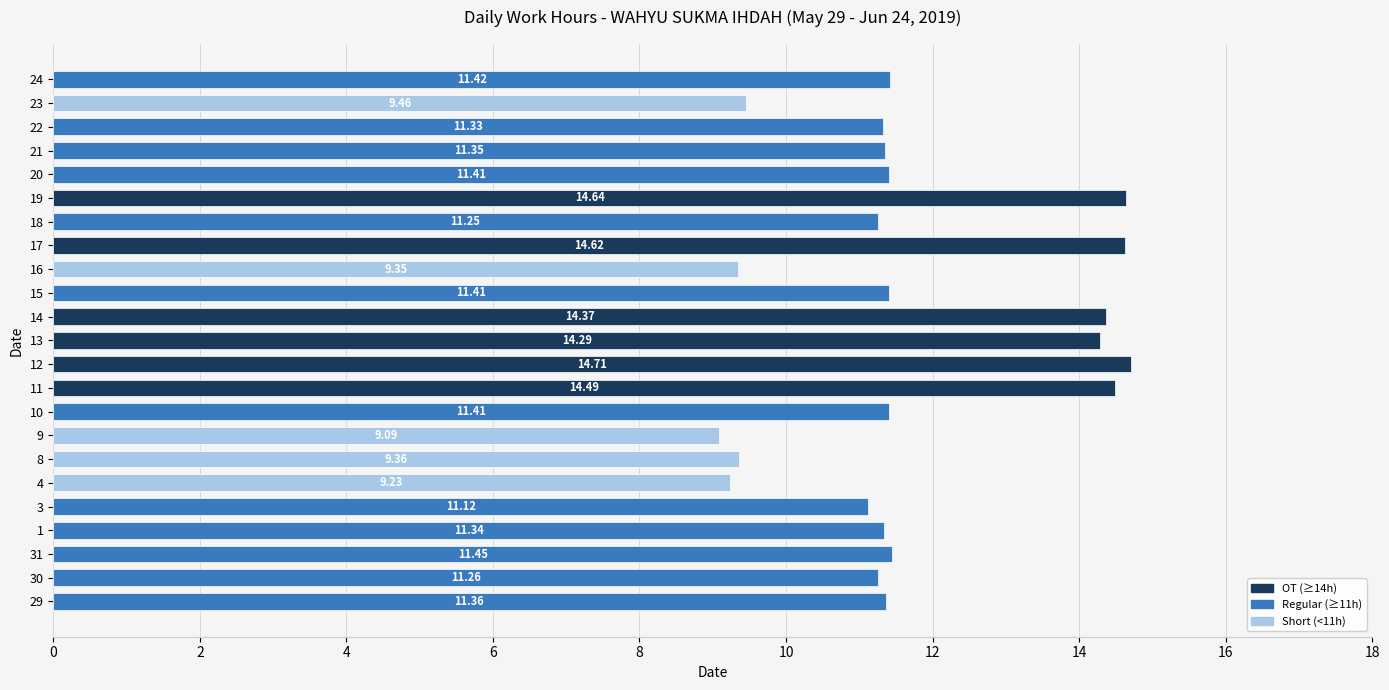

Approximately how many times larger is the value at 16 compared to 20?

0.8